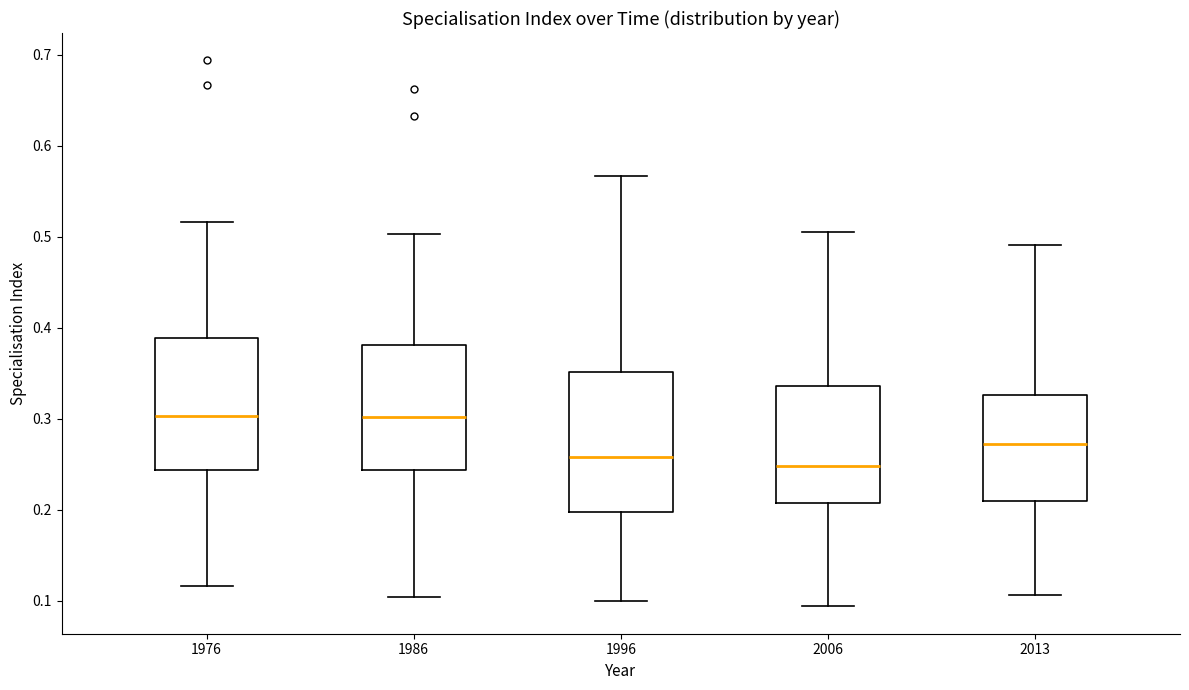

Reading left to right, transcribe this box plot: for each box, give where its median line is, the range the box spans, and where its two whiskers end, as read against the y-axis. The values are not printed on the chart, so give them approximately, as read against the axis.

1976: median 0.30, box 0.24 to 0.39, whiskers 0.12 to 0.52
1986: median 0.30, box 0.24 to 0.38, whiskers 0.10 to 0.50
1996: median 0.26, box 0.20 to 0.35, whiskers 0.10 to 0.57
2006: median 0.25, box 0.21 to 0.34, whiskers 0.09 to 0.51
2013: median 0.27, box 0.21 to 0.33, whiskers 0.11 to 0.49